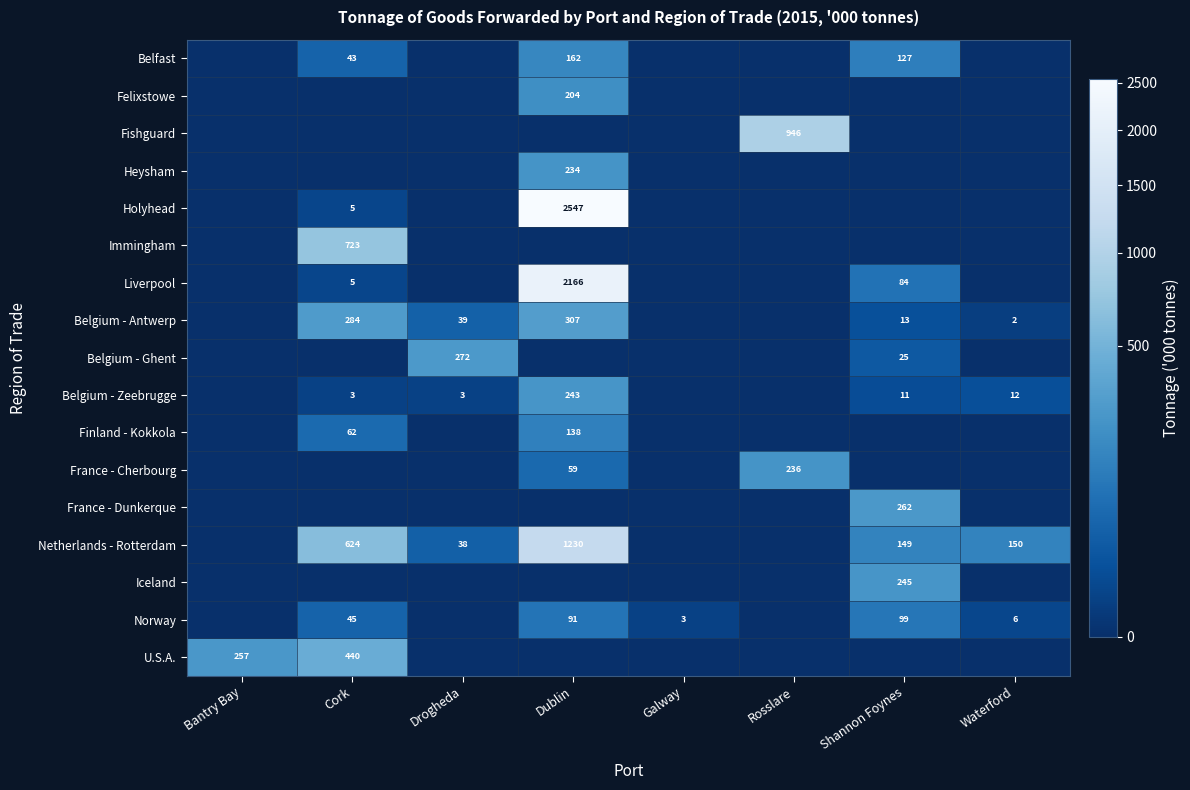

The France - Cherbourg series shows 236 at Rosslare. True or false?

True